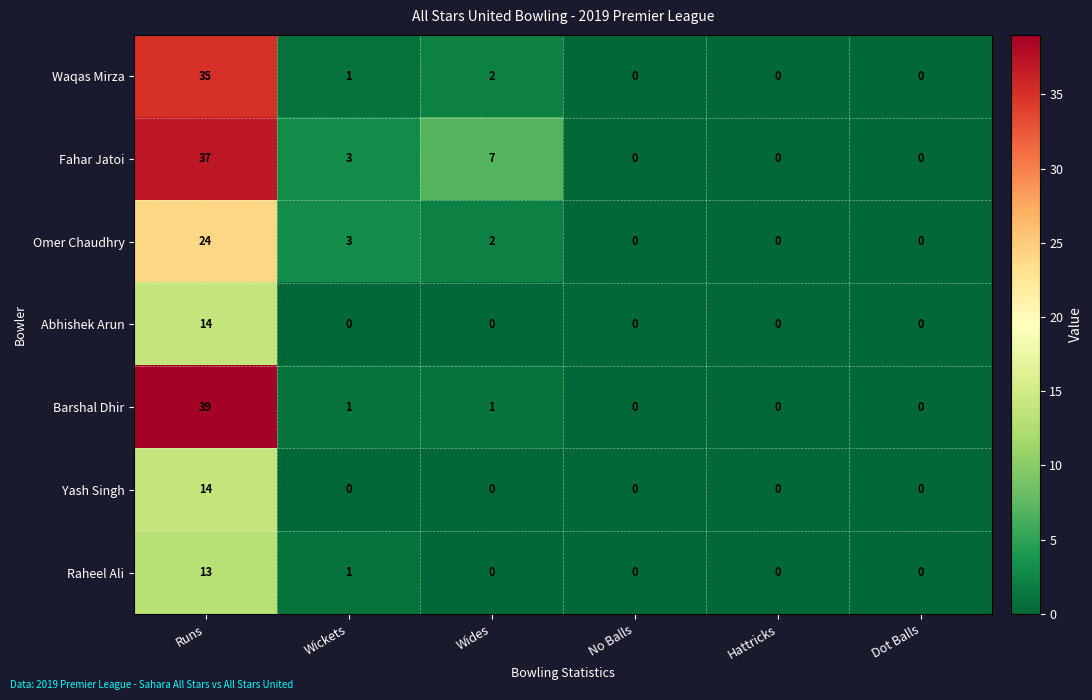

What is the total value across all series at Wickets?

9